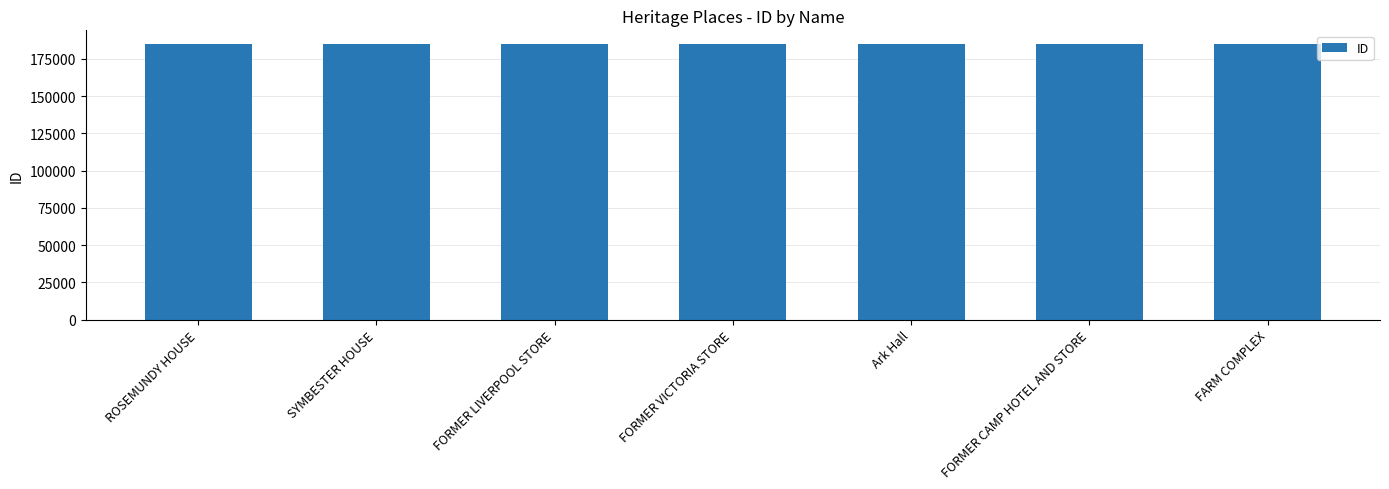

What is the minimum value shown in the chart?

184746